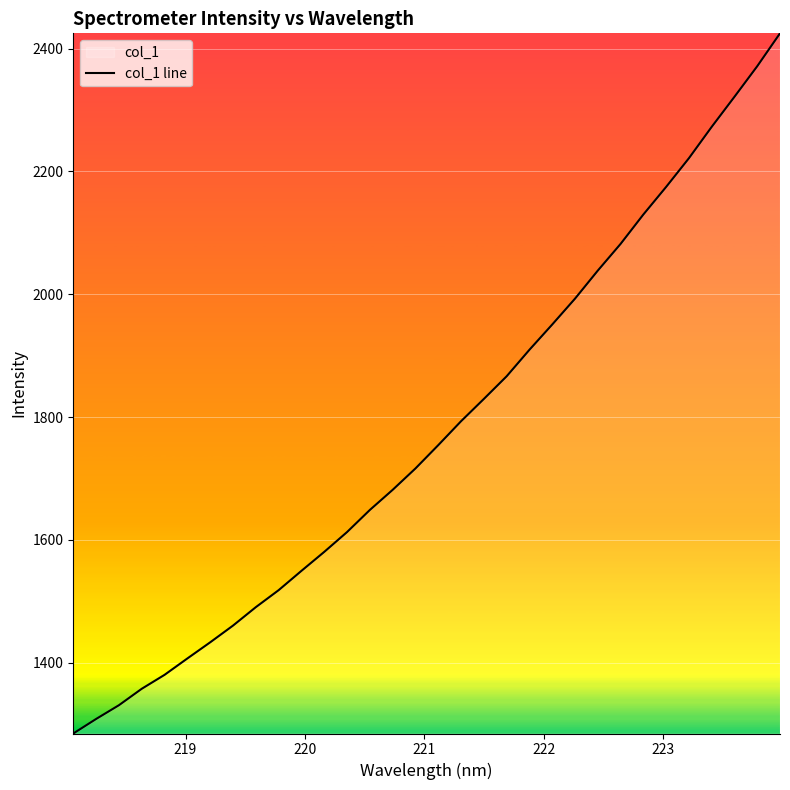

What is the difference between the maximum and minimum values?

1140.6